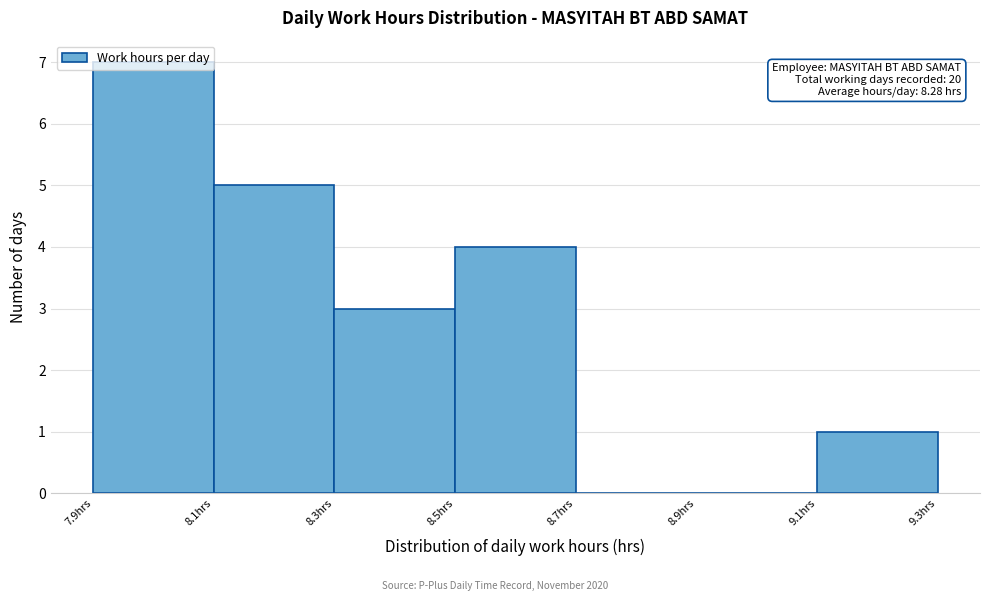

Which range on the x-axis has the tallest bar?

7.9 to 8.1